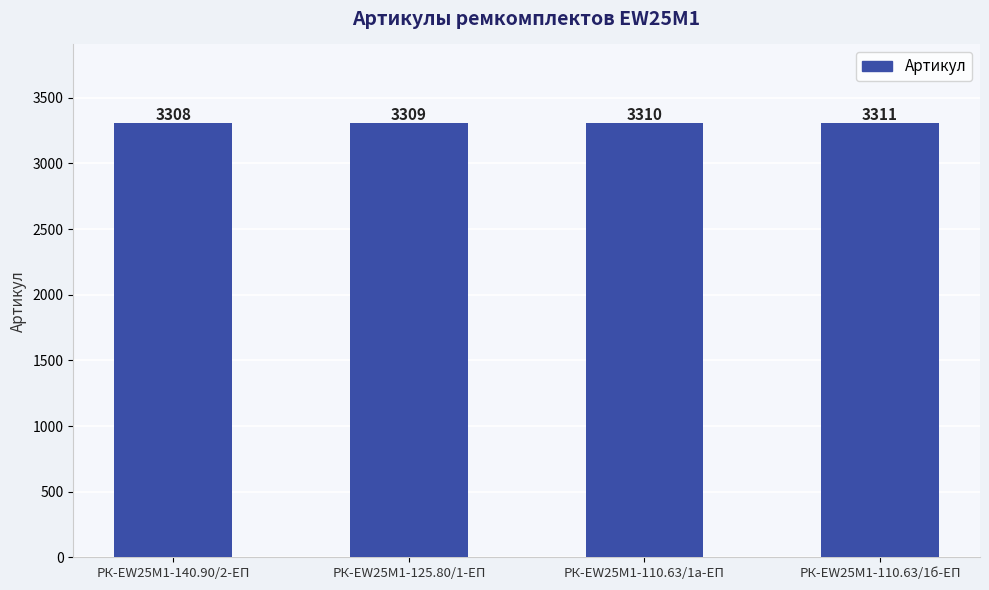

Rank the categories by value from highest to lowest.

РК-EW25M1-110.63/1б-ЕП, РК-EW25M1-110.63/1а-ЕП, РК-EW25M1-125.80/1-ЕП, РК-EW25M1-140.90/2-ЕП